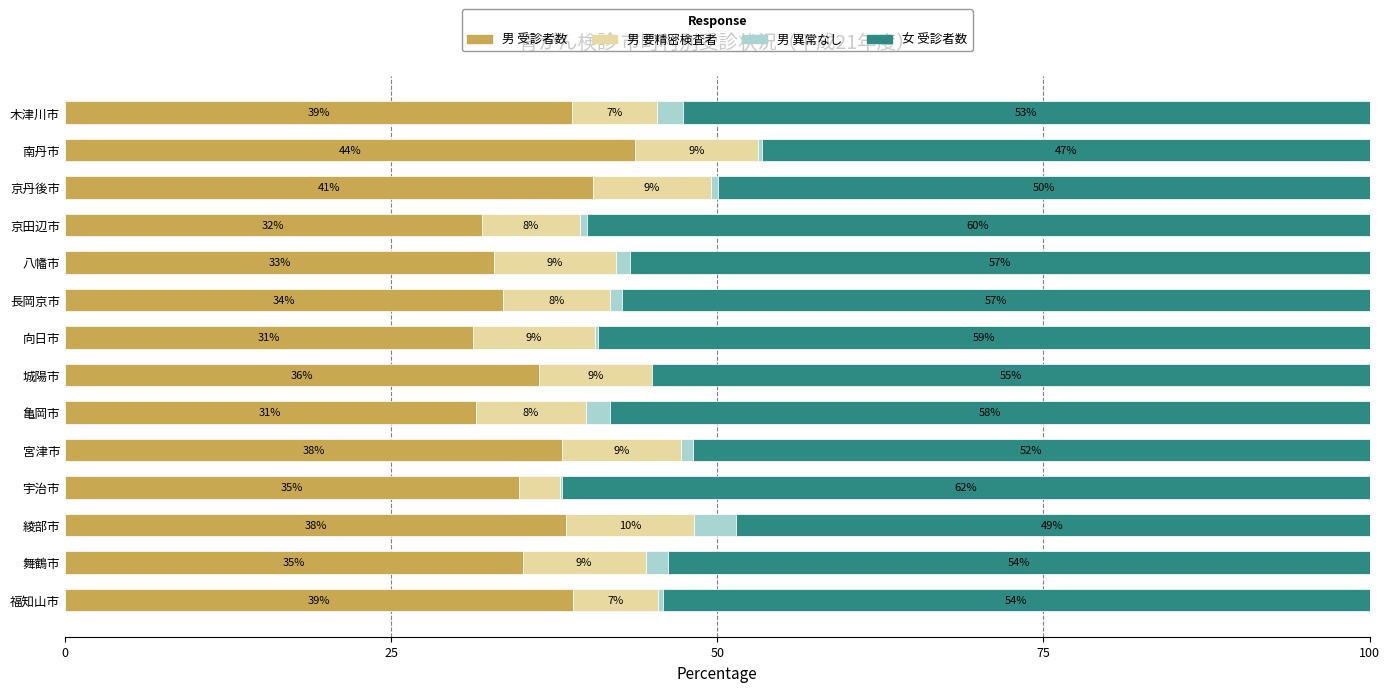

Count the number of categories in the chart.

14